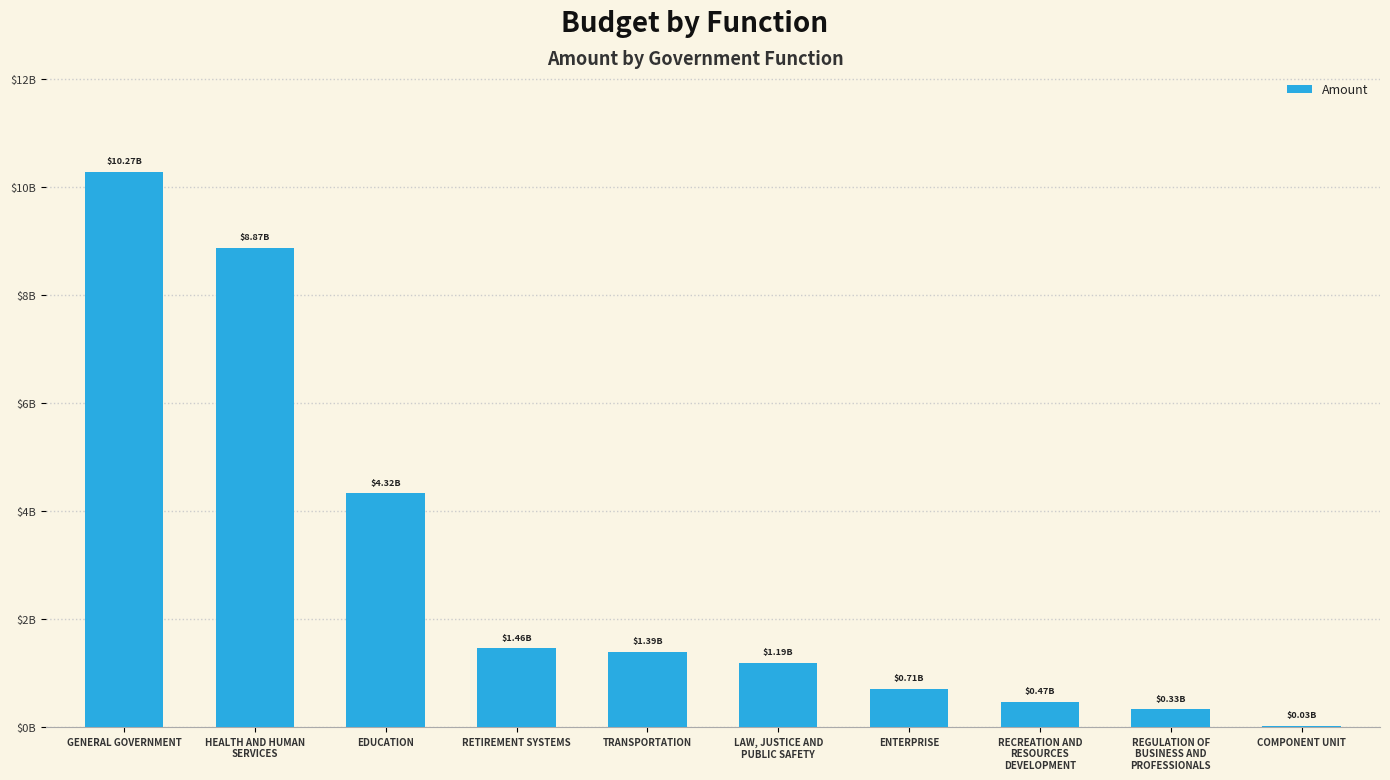

The value at EDUCATION is 4324769504.3. True or false?

True